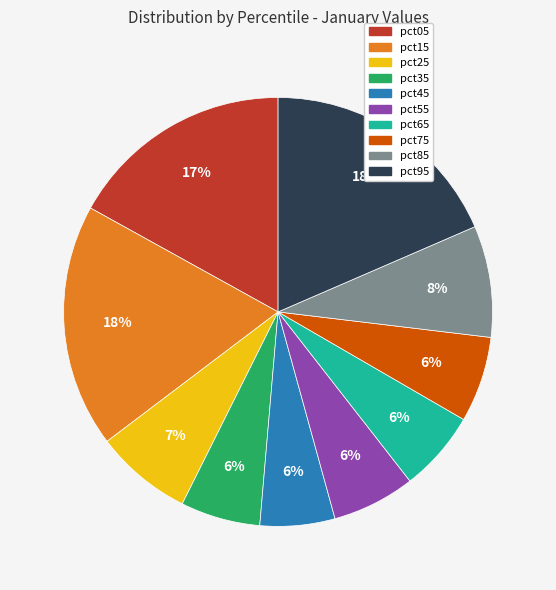

What percentage is the pct25 slice, to the nearest percent?

7%